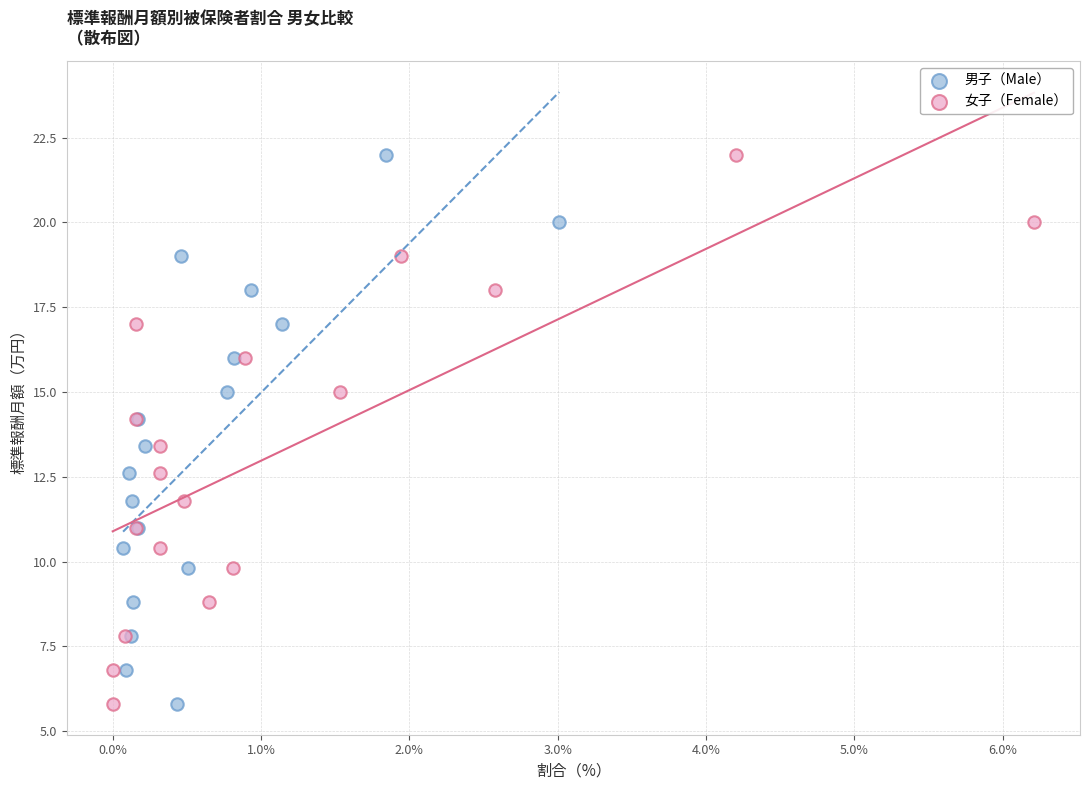

What are all the series names shown in the legend?

男子（Male）, 女子（Female）